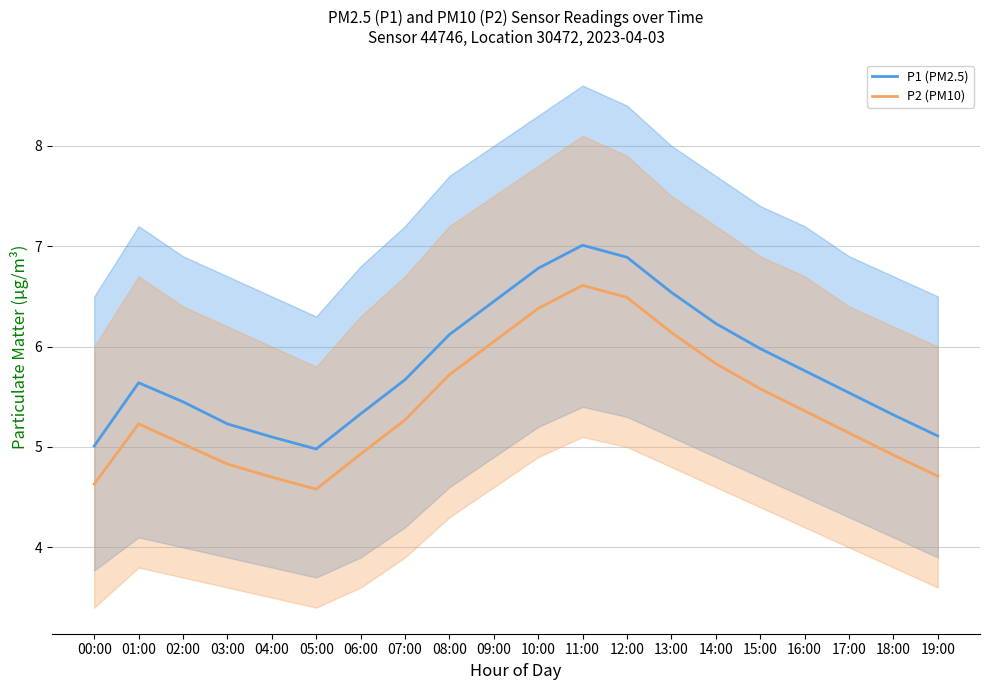

How many lines are shown in the chart?

2